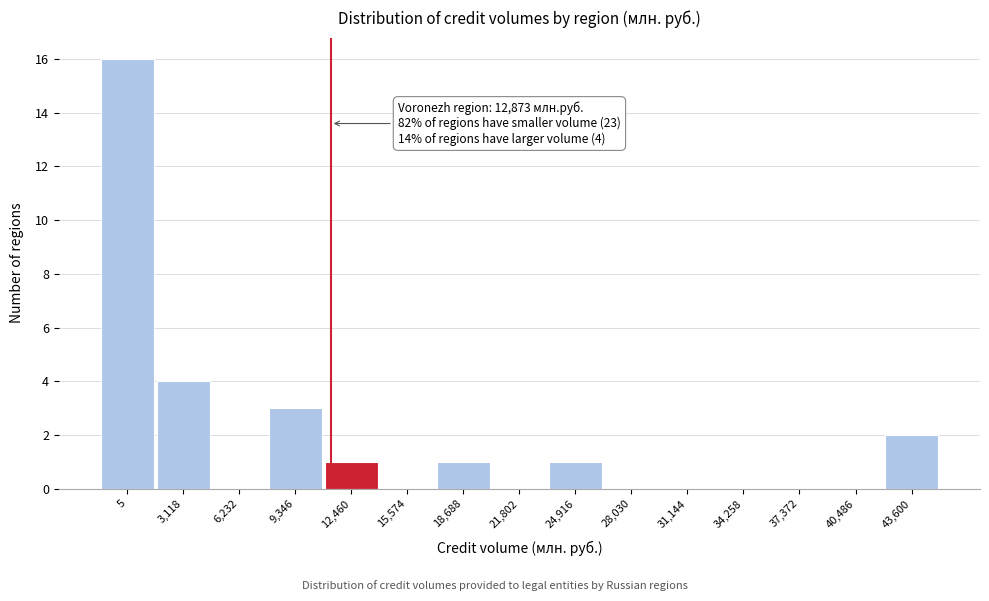

Reading left to right, transcribe all the data shown in this chart.

5=16	3,118=4	6,232=0	9,346=3	12,460=1	15,574=0	18,688=1	21,802=0	24,916=1	28,030=0	31,144=0	34,258=0	37,372=0	40,486=0	43,600=2